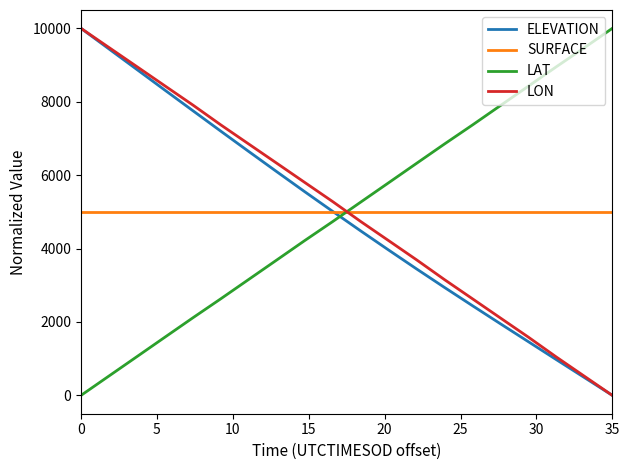

What is the maximum value for ELEVATION?

10000.0